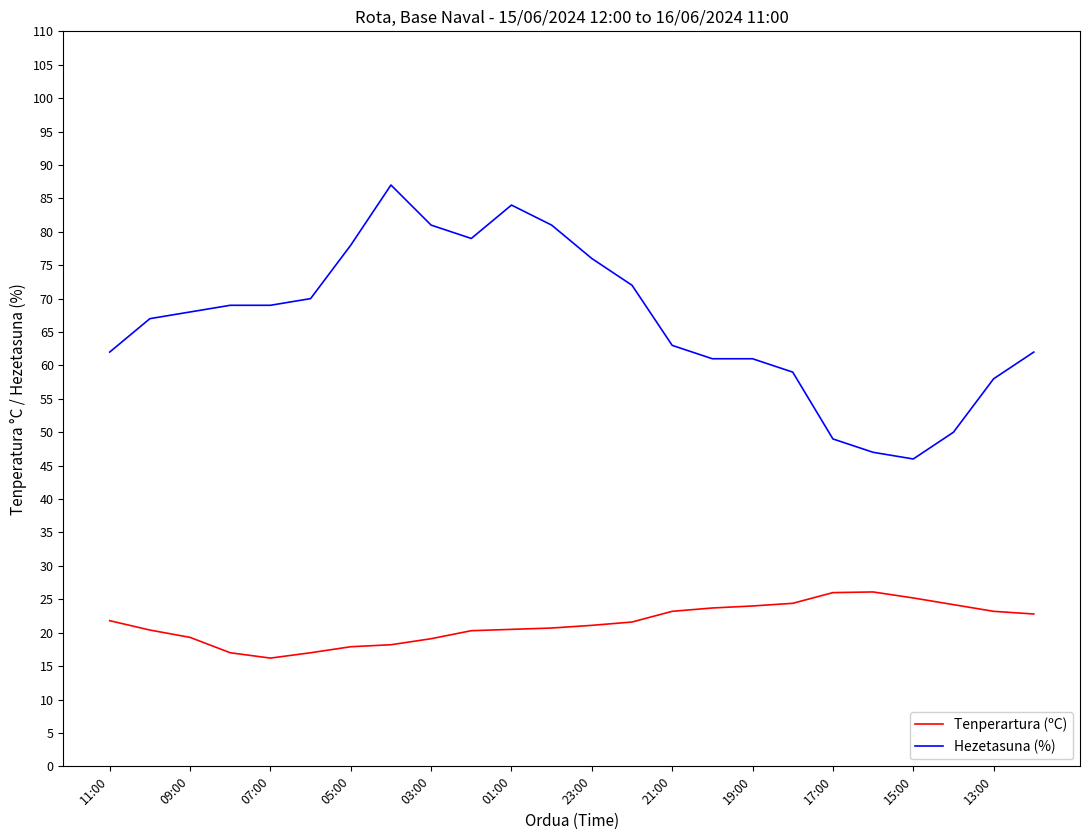

What is the lowest value of the Hezetasuna (%) series?

46.0